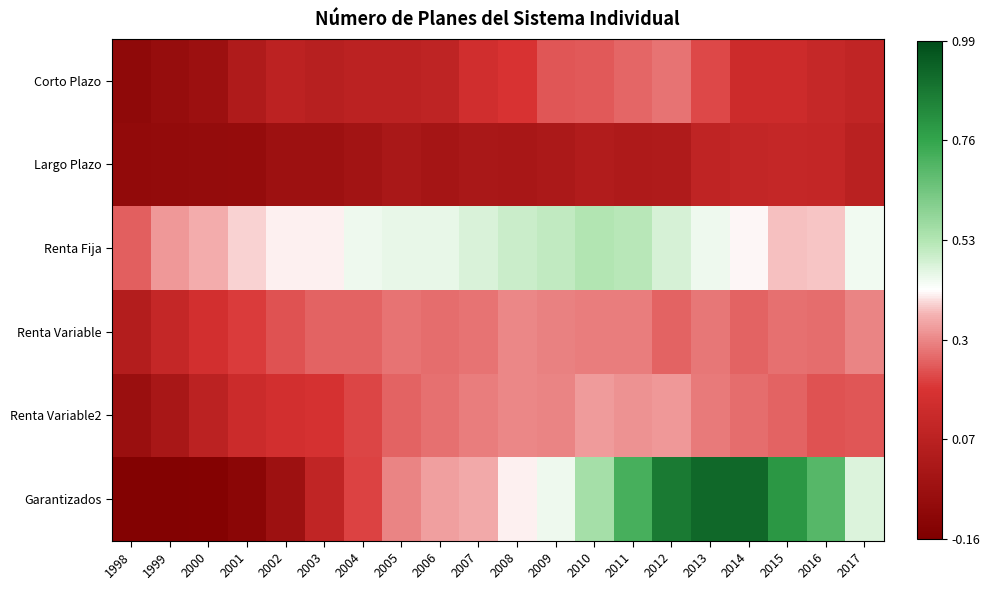

What is the smallest value displayed?

-0.1